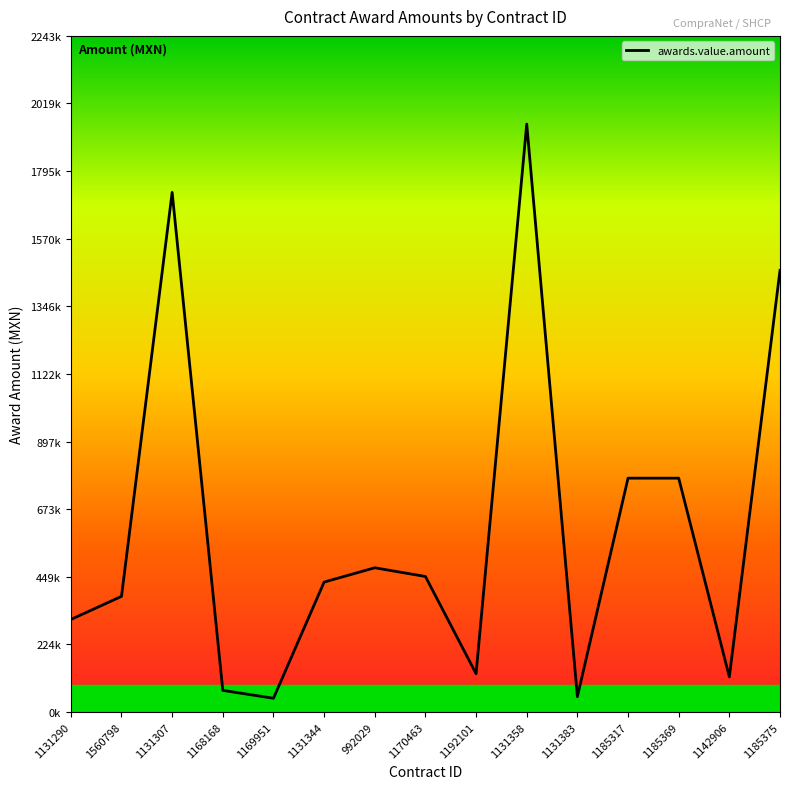

What is the smallest value displayed?

45500.0